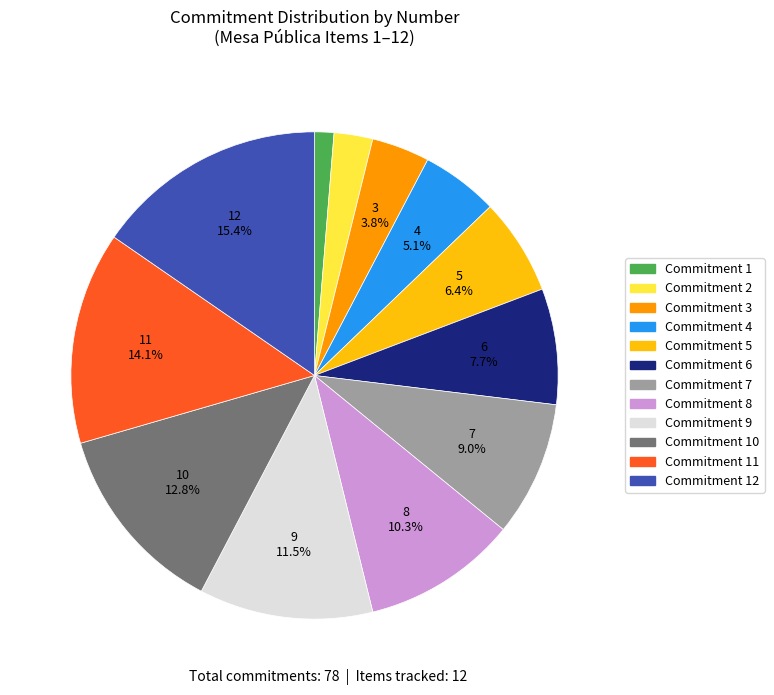

Count the number of slices in the pie.

12